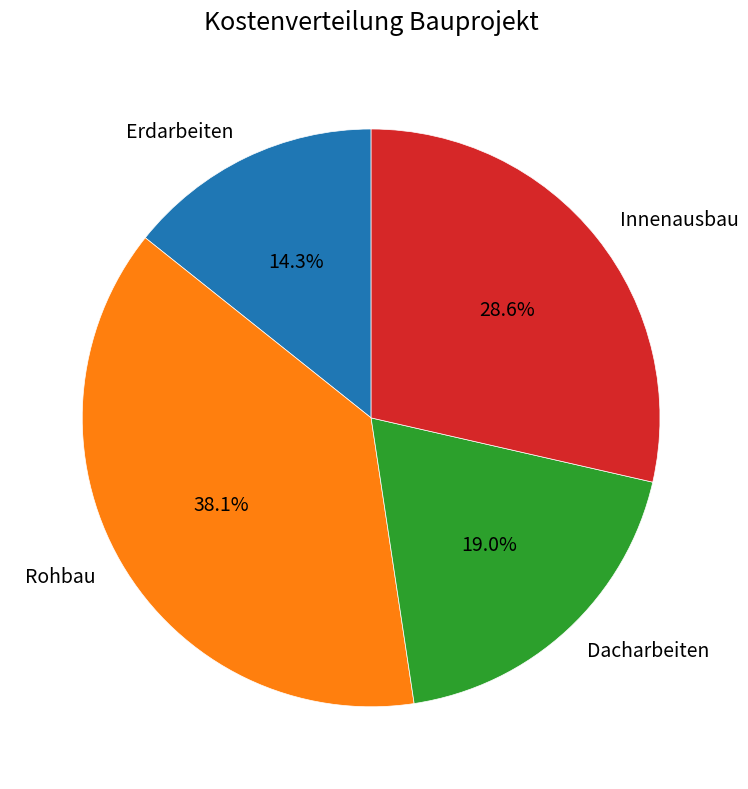

True or false: Rohbau accounts for 24% of the total.

False